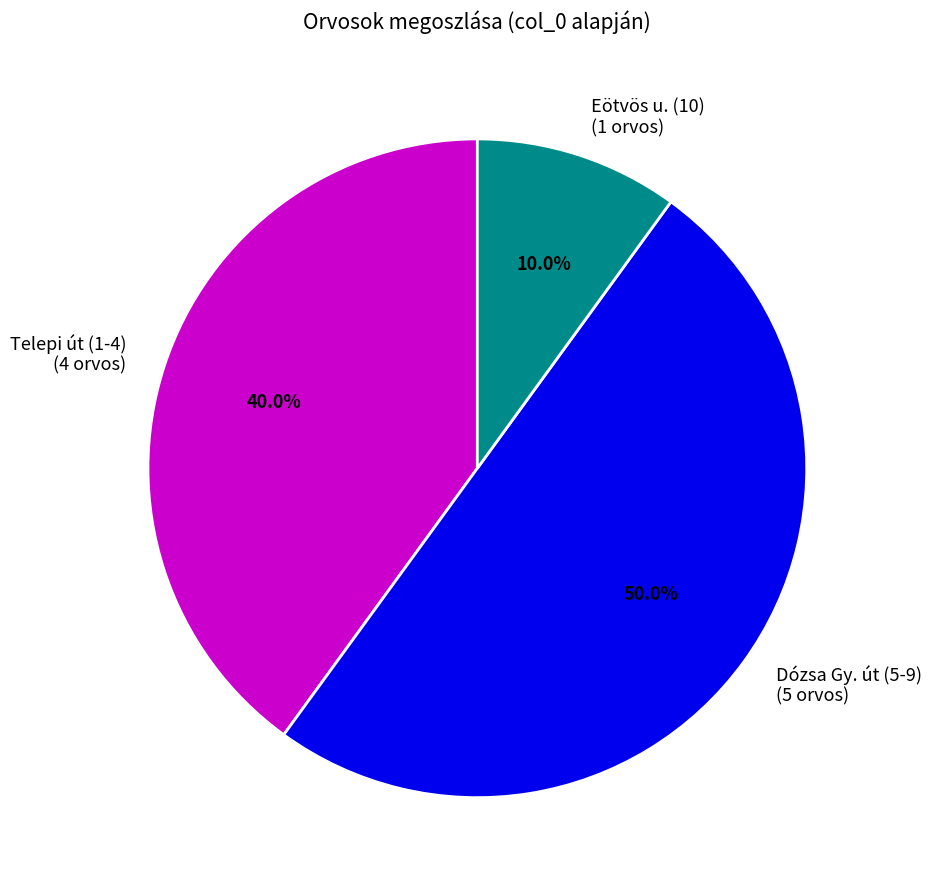

Rank the categories by value from lowest to highest.

Eötvös u. (10) (1 orvos), Telepi út (1-4) (4 orvos), Dózsa Gy. út (5-9) (5 orvos)